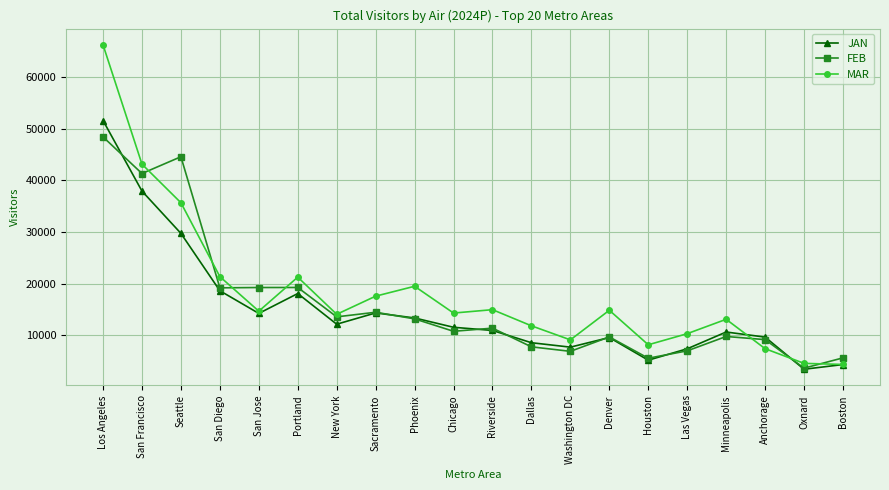

Which category has the highest value in the FEB series?

Los Angeles